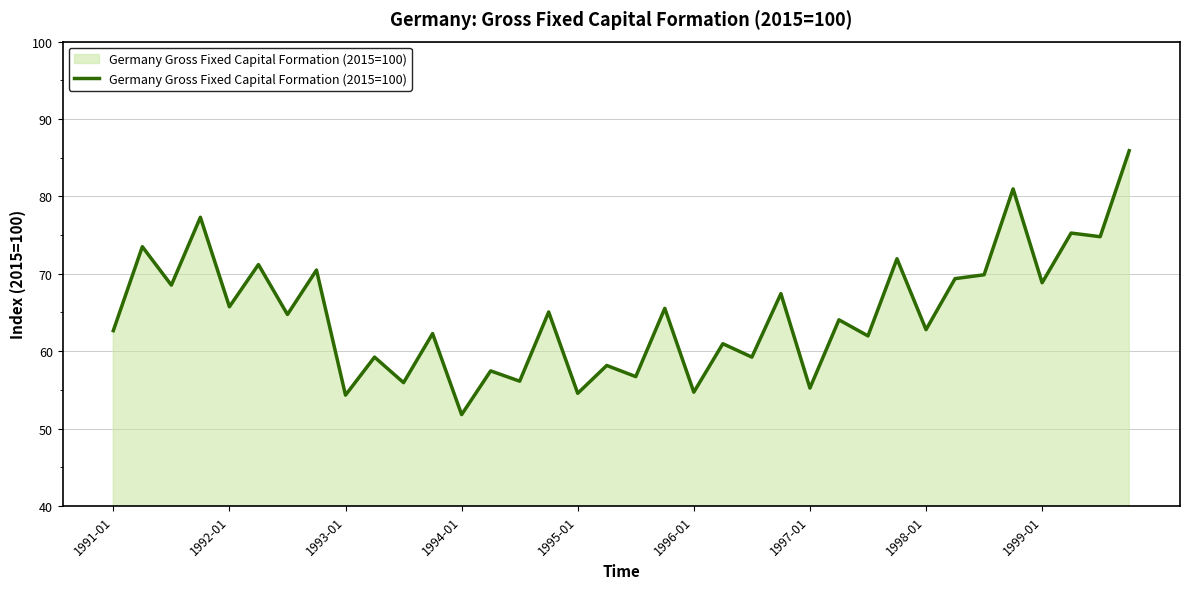

What is the minimum value shown in the chart?

51.8